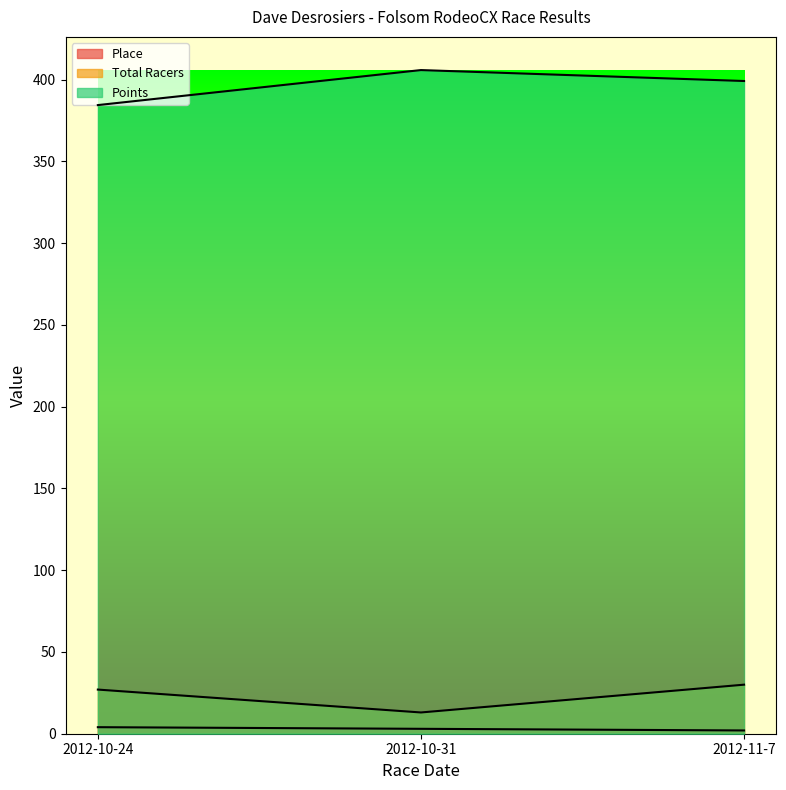

At which category is the sum across all series the highest?

2012-11-7